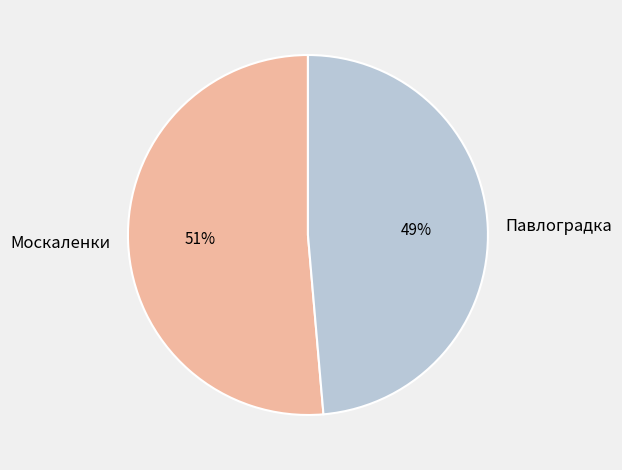

The Москаленки slice represents 56% of the pie. True or false?

False